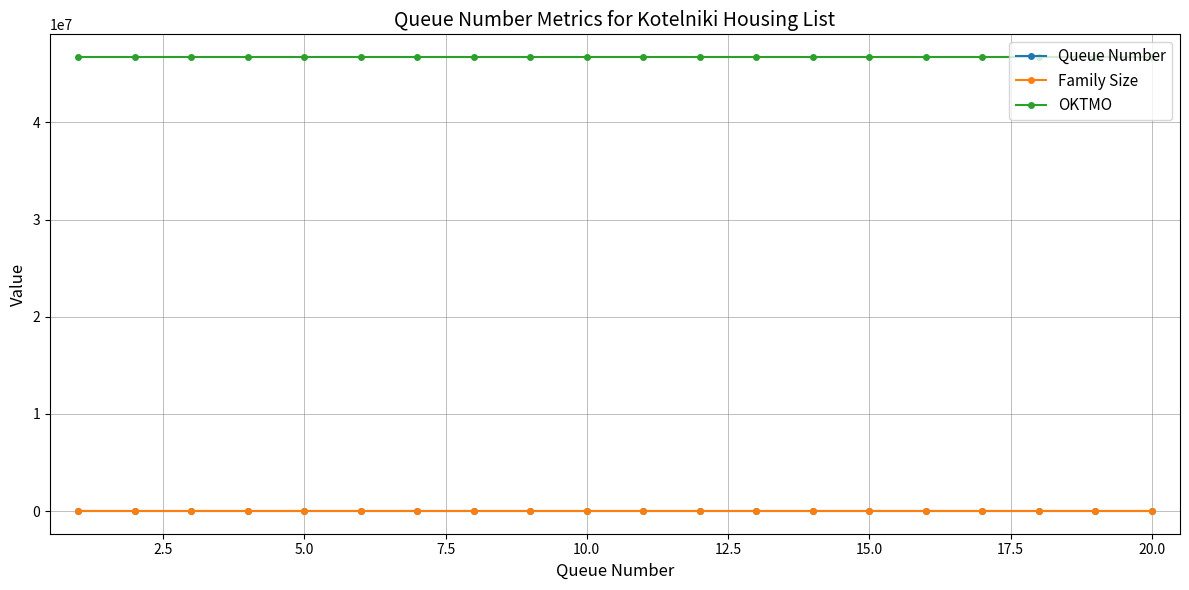

How many lines are shown in the chart?

3